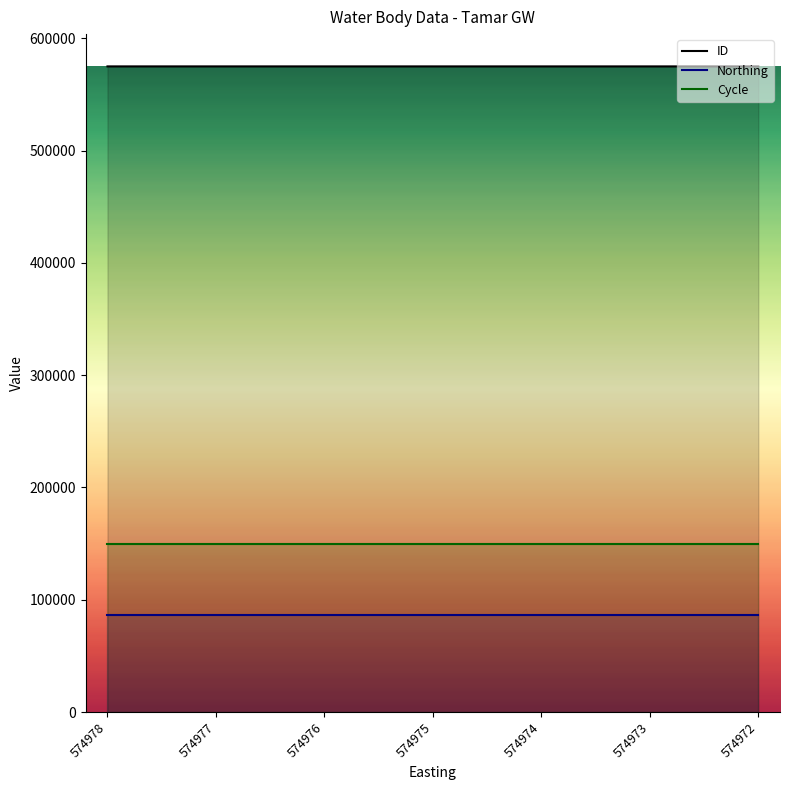

The value of ID at 574972 is 574972.0. True or false?

True